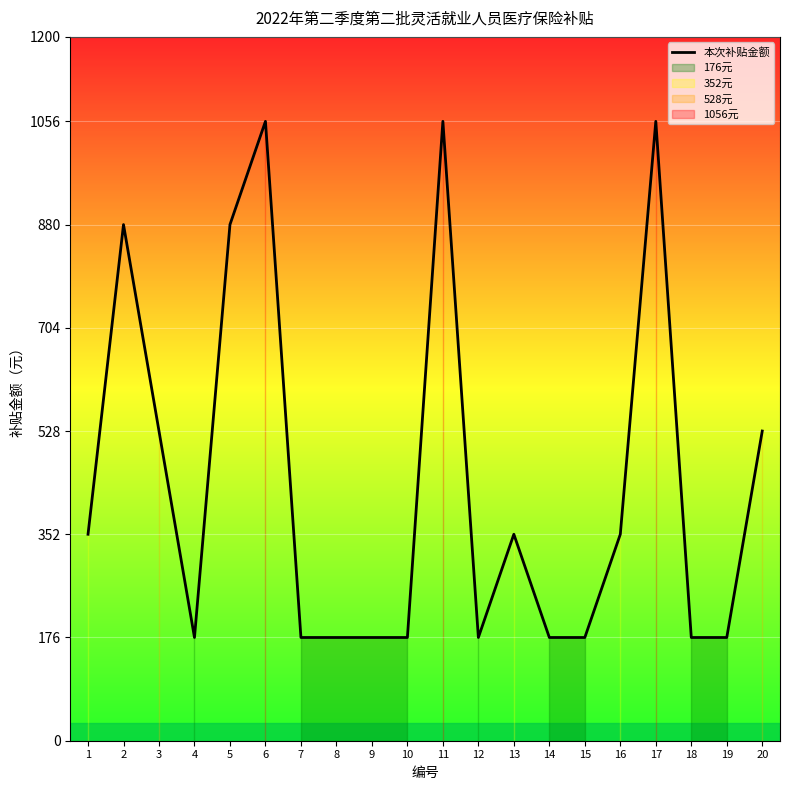

Reading left to right, transcribe all the data shown in this chart.

352	880	528	176	880	1056	176	176	176	176	1056	176	352	176	176	352	1056	176	176	528